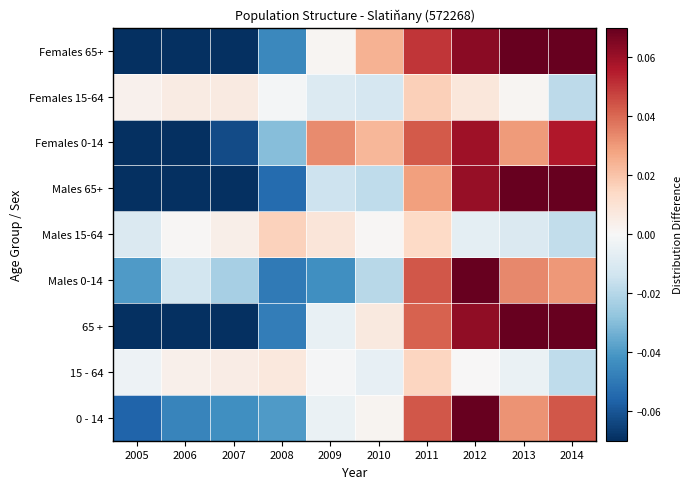

Reading right to left, list all the values displayed in this chart.

0 - 14: 2014=0.0	2013=0.0	2012=0.1	2011=0.0	2010=0.0	2009=-0.0	2008=-0.0	2007=-0.0	2006=-0.0	2005=-0.1
15 - 64: 2014=-0.0	2013=-0.0	2012=0.0	2011=0.0	2010=-0.0	2009=-0.0	2008=0.0	2007=0.0	2006=0.0	2005=-0.0
65 +: 2014=0.1	2013=0.1	2012=0.1	2011=0.0	2010=0.0	2009=-0.0	2008=-0.0	2007=-0.1	2006=-0.1	2005=-0.1
Males 0-14: 2014=0.0	2013=0.0	2012=0.1	2011=0.0	2010=-0.0	2009=-0.0	2008=-0.0	2007=-0.0	2006=-0.0	2005=-0.0
Males 15-64: 2014=-0.0	2013=-0.0	2012=-0.0	2011=0.0	2010=0.0	2009=0.0	2008=0.0	2007=0.0	2006=0.0	2005=-0.0
Males 65+: 2014=0.2	2013=0.1	2012=0.1	2011=0.0	2010=-0.0	2009=-0.0	2008=-0.1	2007=-0.1	2006=-0.1	2005=-0.1
Females 0-14: 2014=0.1	2013=0.0	2012=0.1	2011=0.0	2010=0.0	2009=0.0	2008=-0.0	2007=-0.1	2006=-0.1	2005=-0.1
Females 15-64: 2014=-0.0	2013=0.0	2012=0.0	2011=0.0	2010=-0.0	2009=-0.0	2008=-0.0	2007=0.0	2006=0.0	2005=0.0
Females 65+: 2014=0.1	2013=0.1	2012=0.1	2011=0.1	2010=0.0	2009=0.0	2008=-0.0	2007=-0.1	2006=-0.1	2005=-0.1